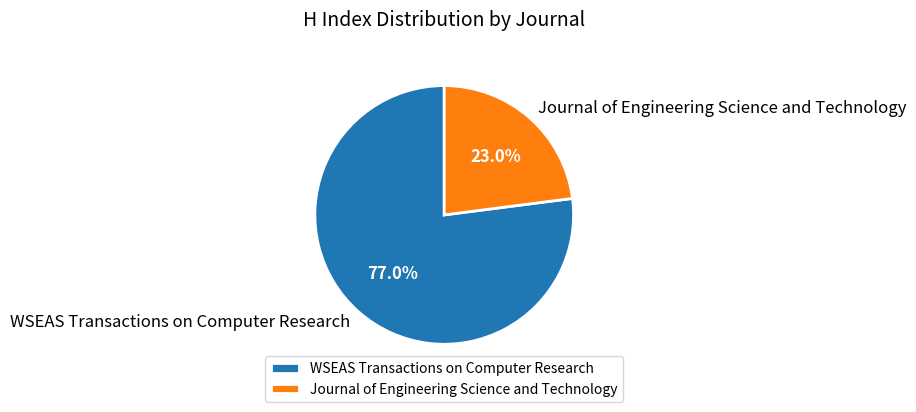

Is there any slice that represents more than half of the pie?

Yes